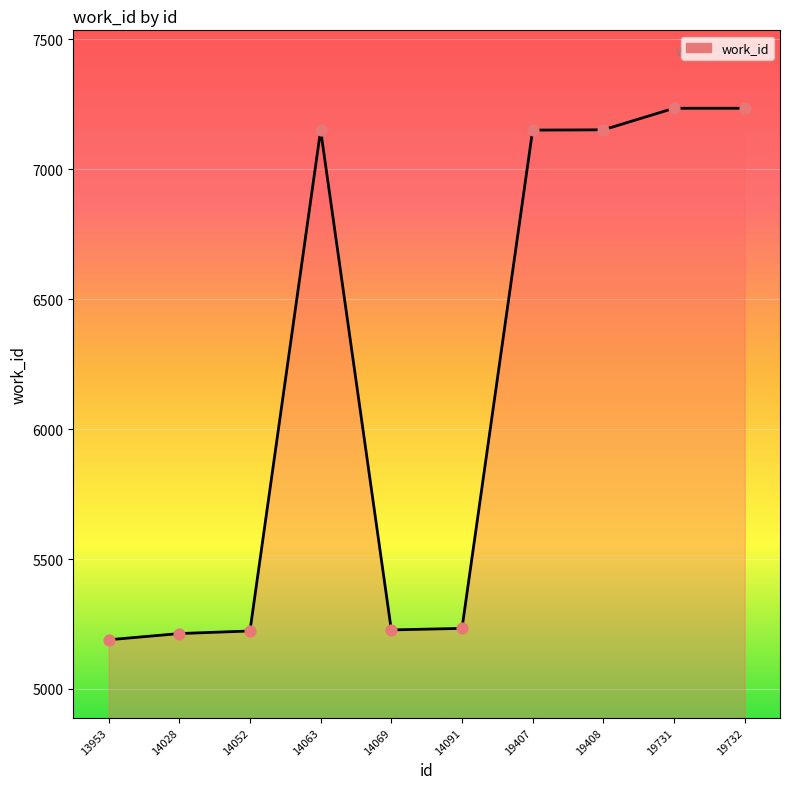

Between 13953 and 19732, which is larger?

19732